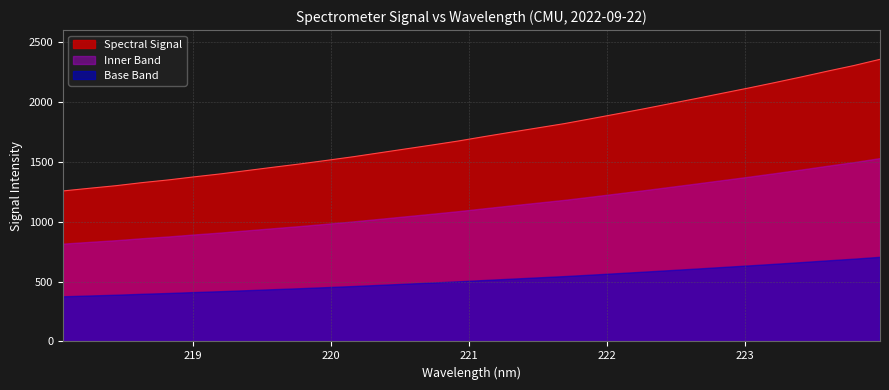

What is the ratio of the value at 221.8812 to the value at 219.3979?

1.3